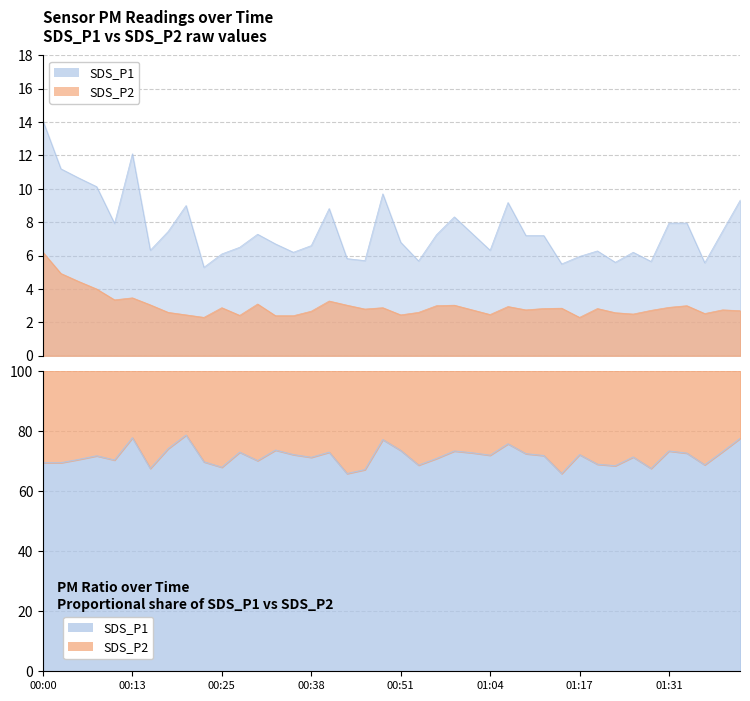

At 00:51, list the series in order from largest to smallest.

SDS_P1, SDS_P2